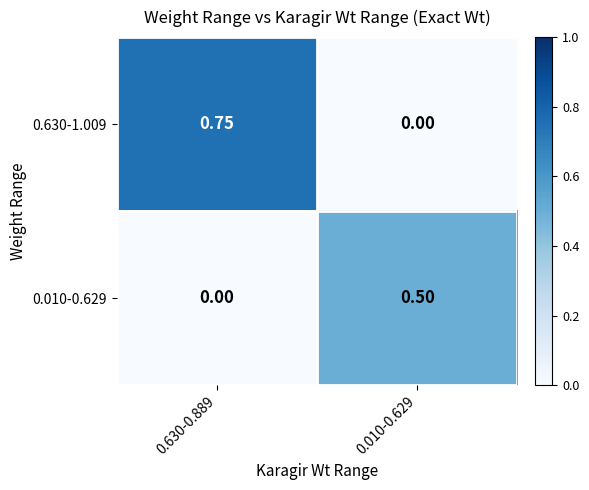

Which series has the largest total across all categories?

0.630-1.009